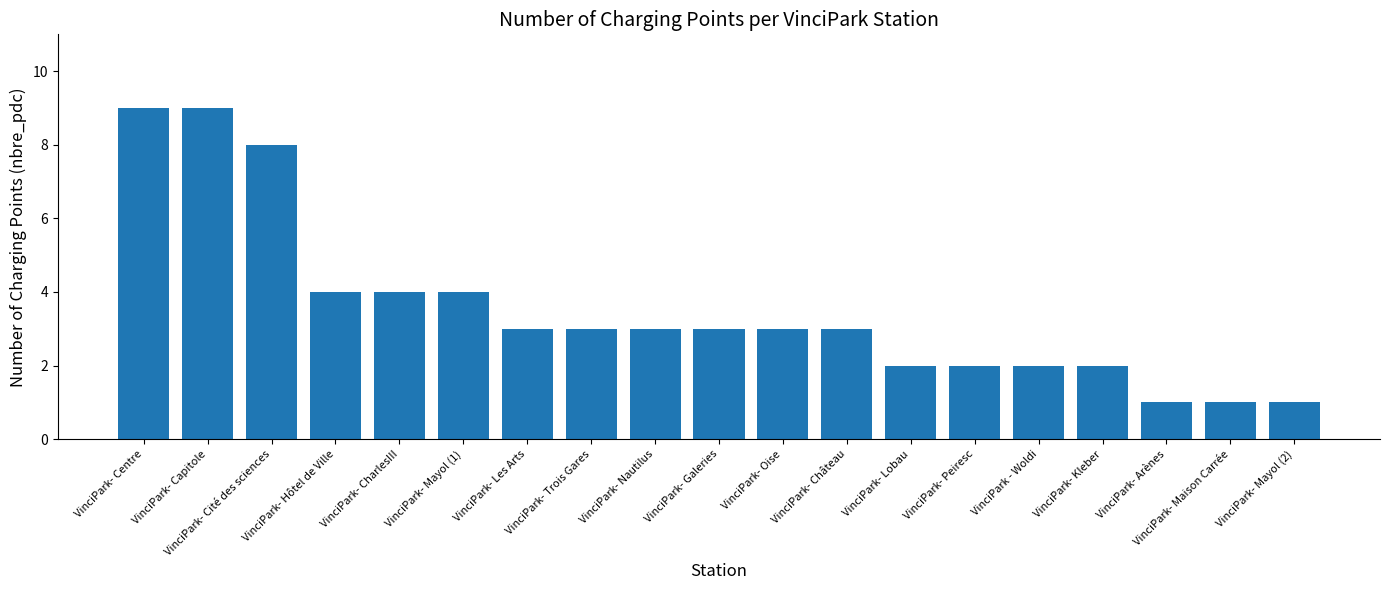

Does the chart contain stacked bars?

No